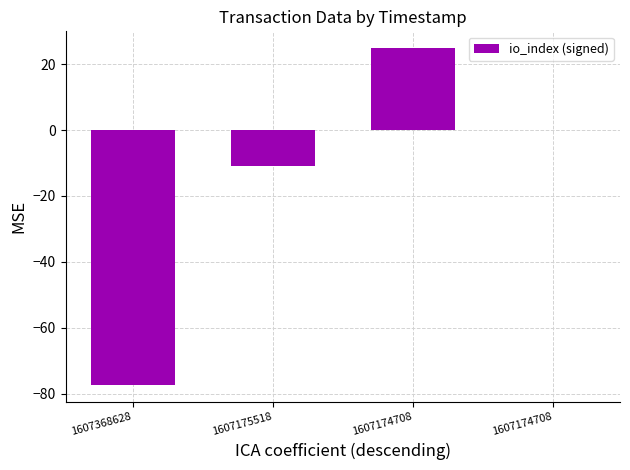

Rank the categories by value from lowest to highest.

1607368628, 1607175518, 1607174708, 1607174708